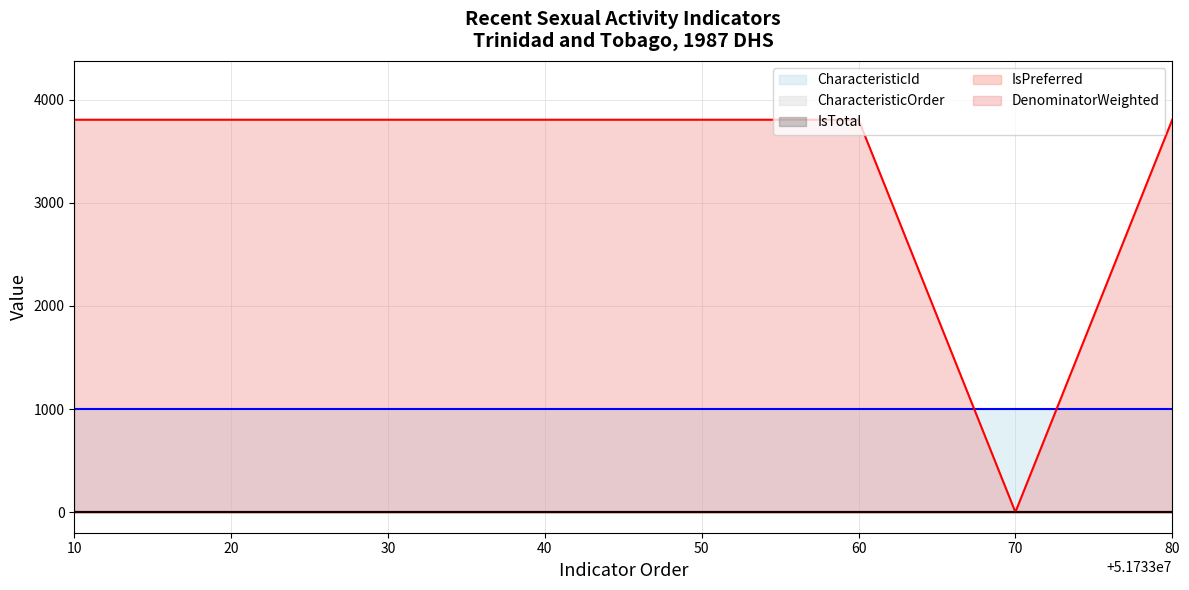

Is the value of CharacteristicId at 51733030 greater than the value of IsTotal at 51733070?

Yes